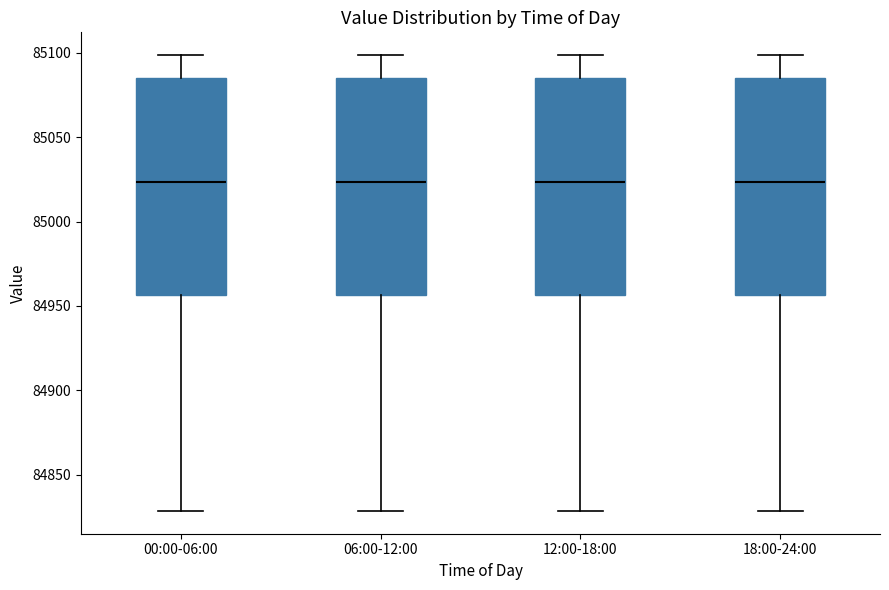

Where is the upper edge of the box for 18:00-24:00 on the y-axis? The values are not printed on the chart, so give them approximately, as read against the axis.

85085